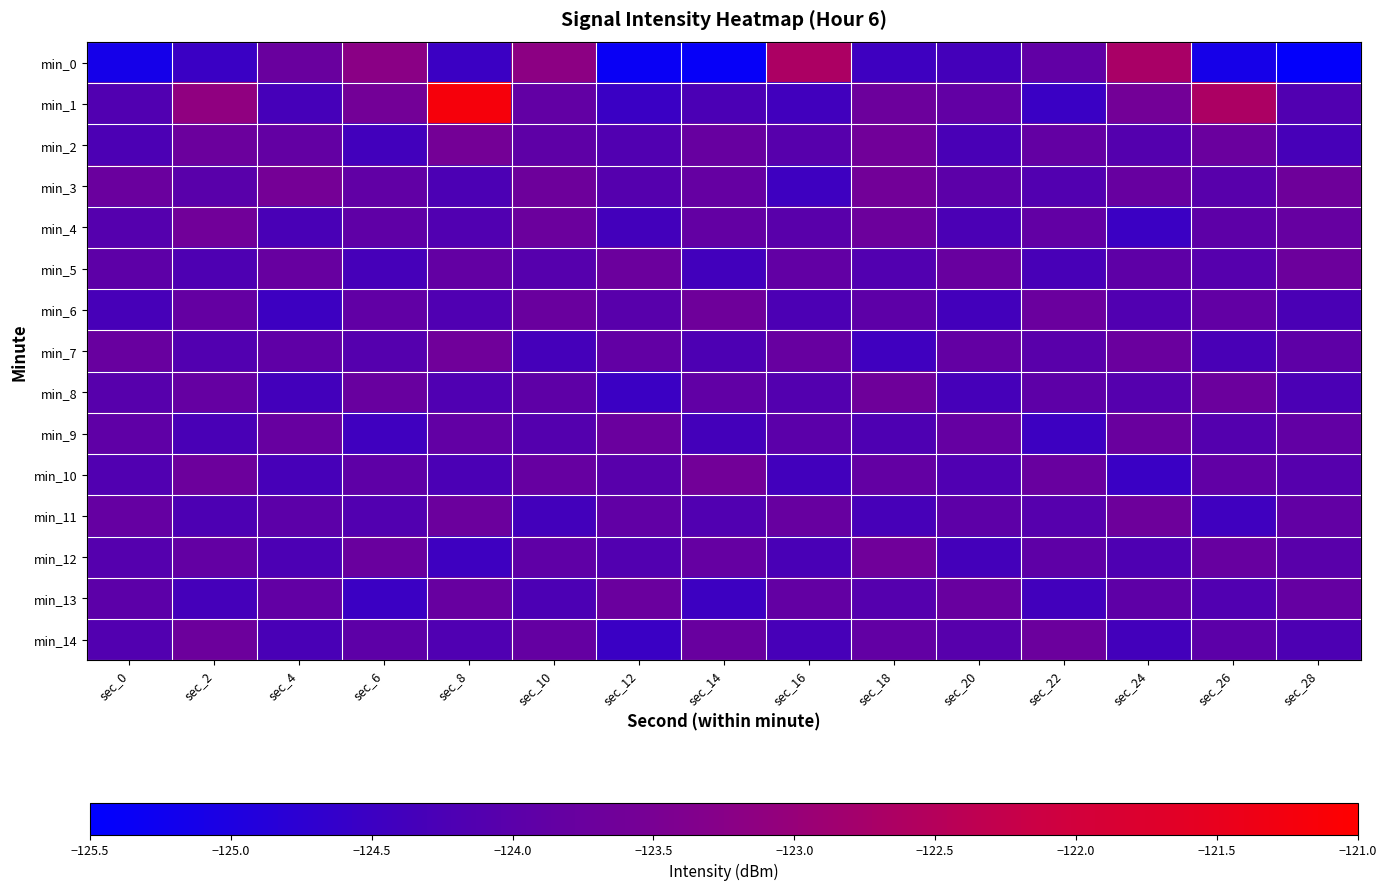

Which series has the widest spread of values?

min_1